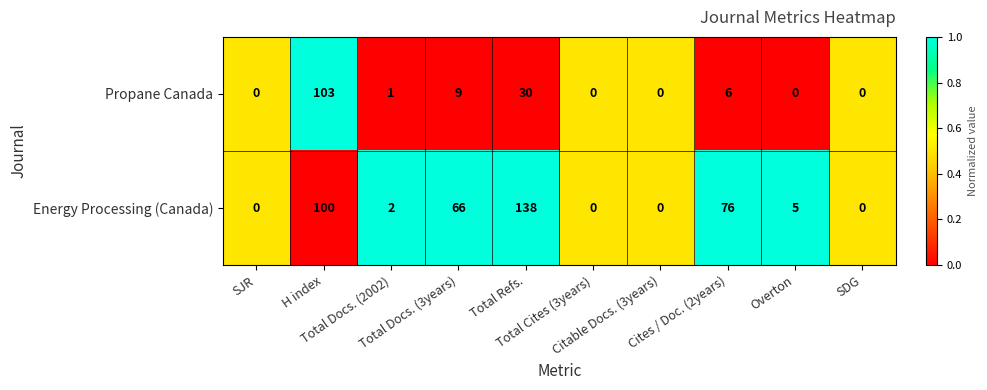

What is the highest value of the Propane Canada series?

103